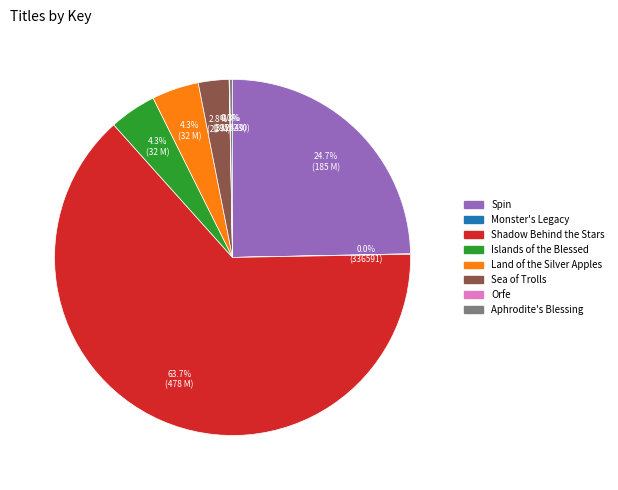

Which slice represents more than half of the pie?

Shadow Behind the Stars